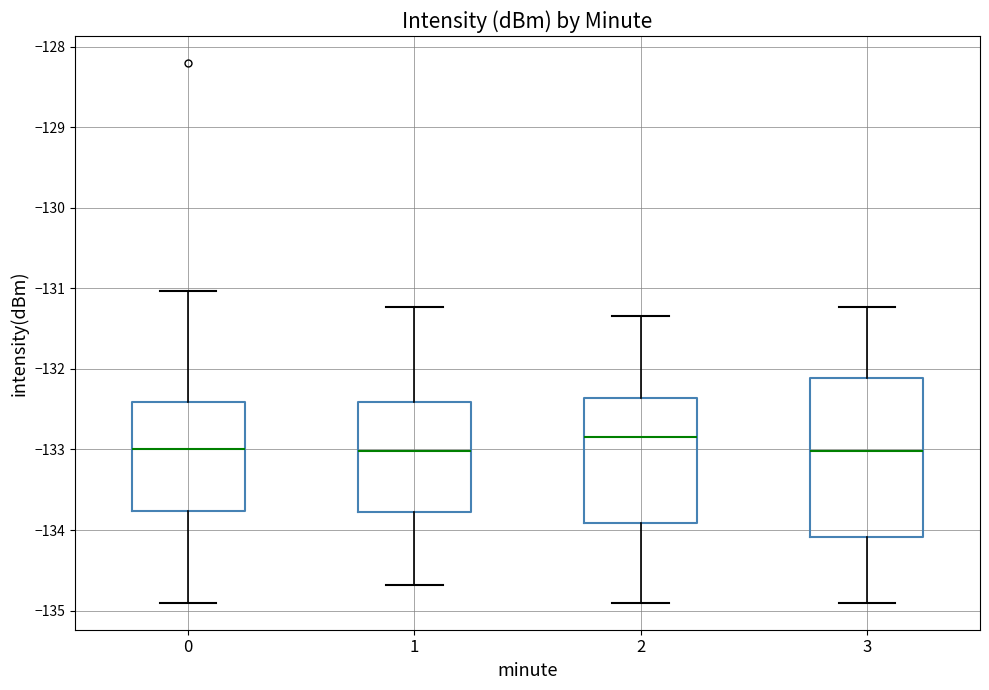

Which box has the highest median line?

2